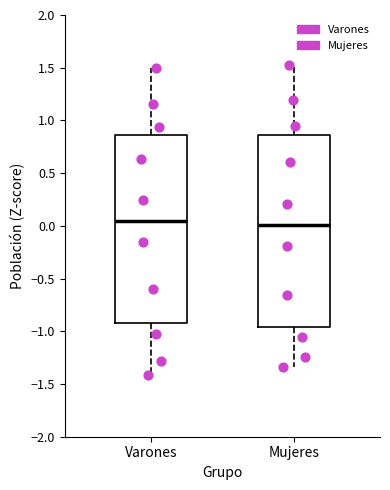

Reading left to right, read every box against the y-axis: the position of its median line, the range the box covers, and the ends of its whiskers. The values are not printed on the chart, so give them approximately, as read against the axis.

Varones: median 0.05, box -0.90 to 0.85, whiskers -1.40 to 1.50
Mujeres: median 0.00, box -0.95 to 0.85, whiskers -1.35 to 1.55